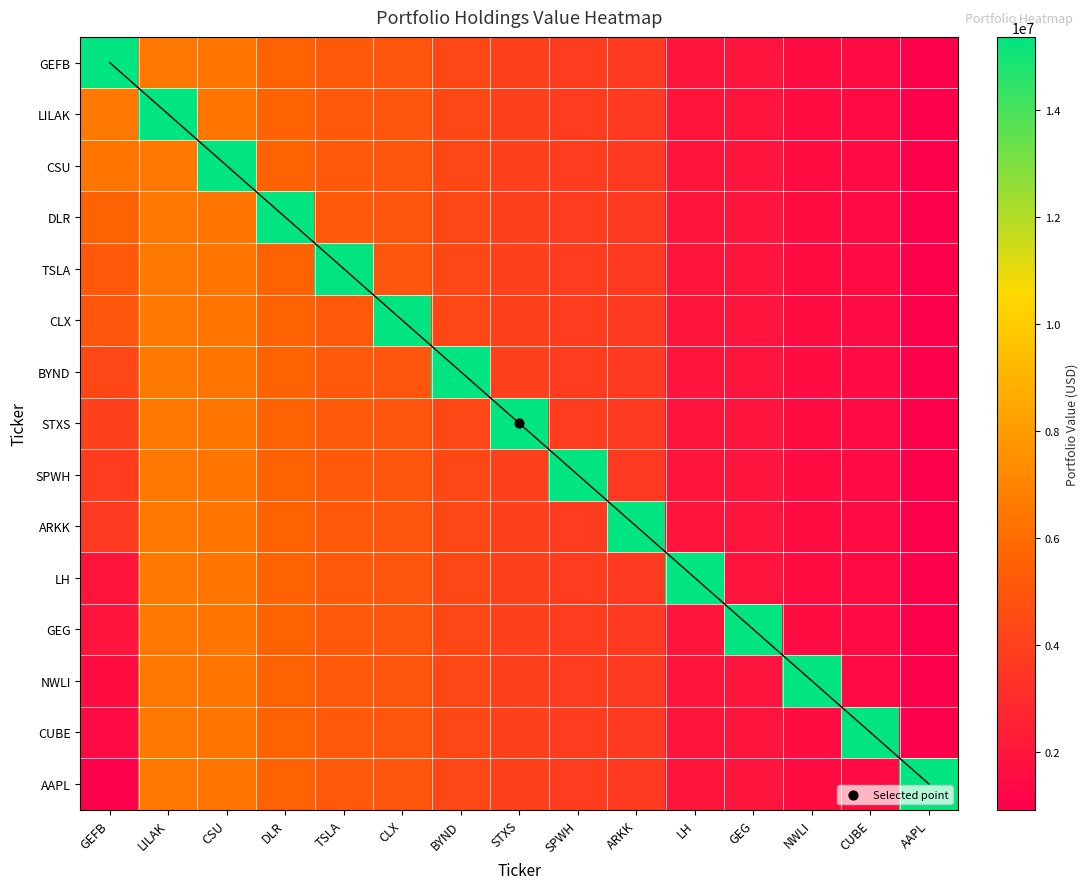

What is the difference between the second highest and minimum values in the LILAK series?

5674435